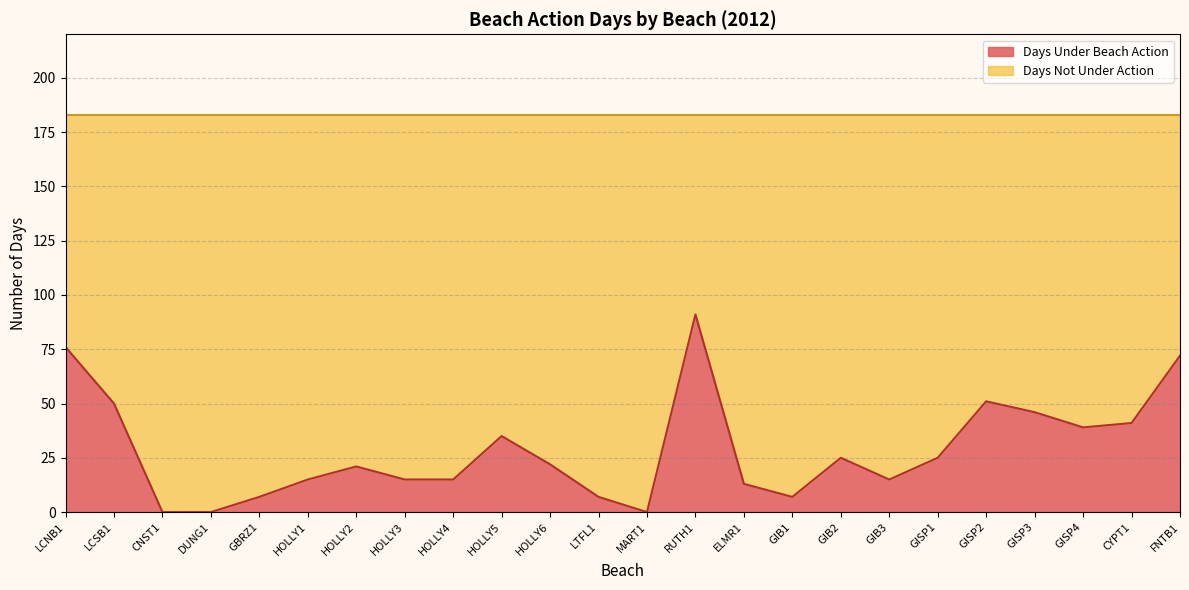

The chart shows a value of 21 at HOLLY2. True or false?

True